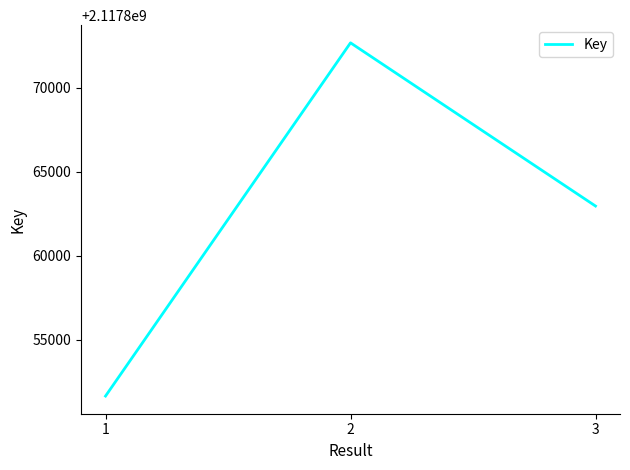

What is the change in value from 1 to 2?

+21025